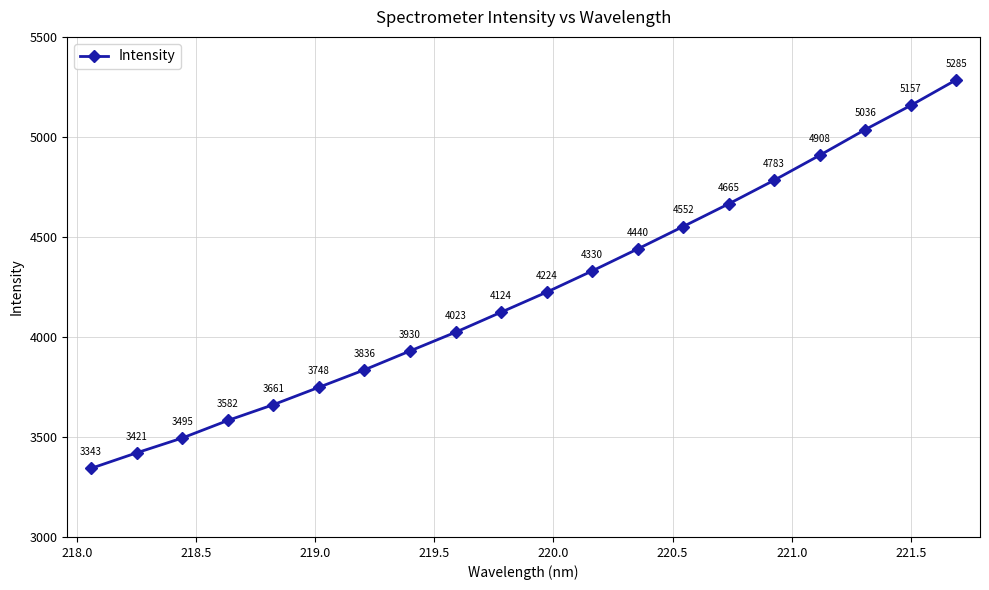

What is the smallest value displayed?

3343.2